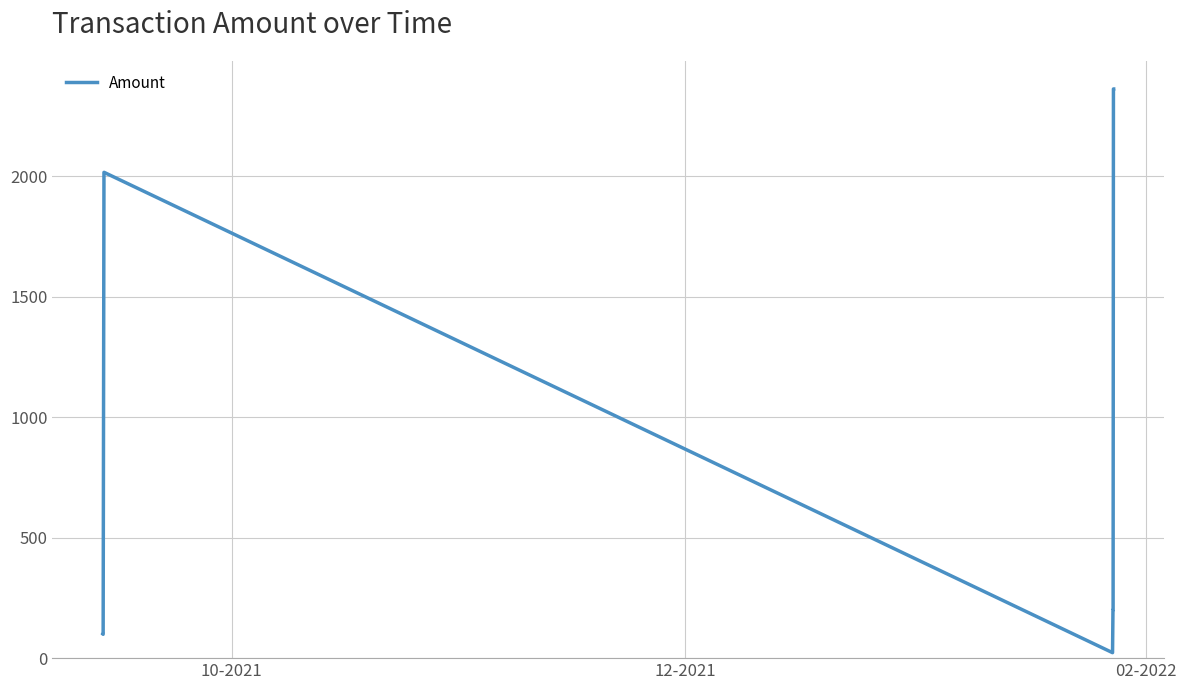

What is the maximum value shown in the chart?

2363.0